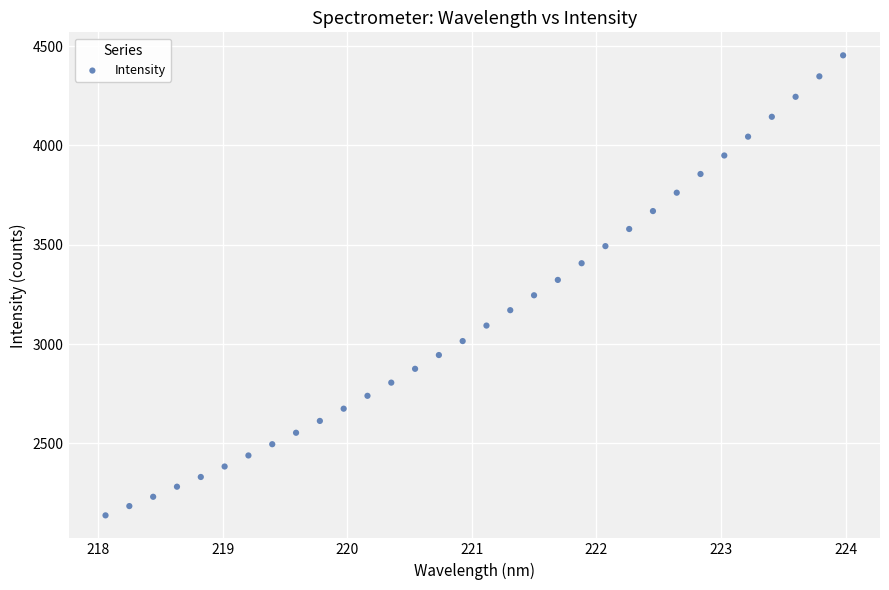

What is the range of X values (max minus min)?

5.9